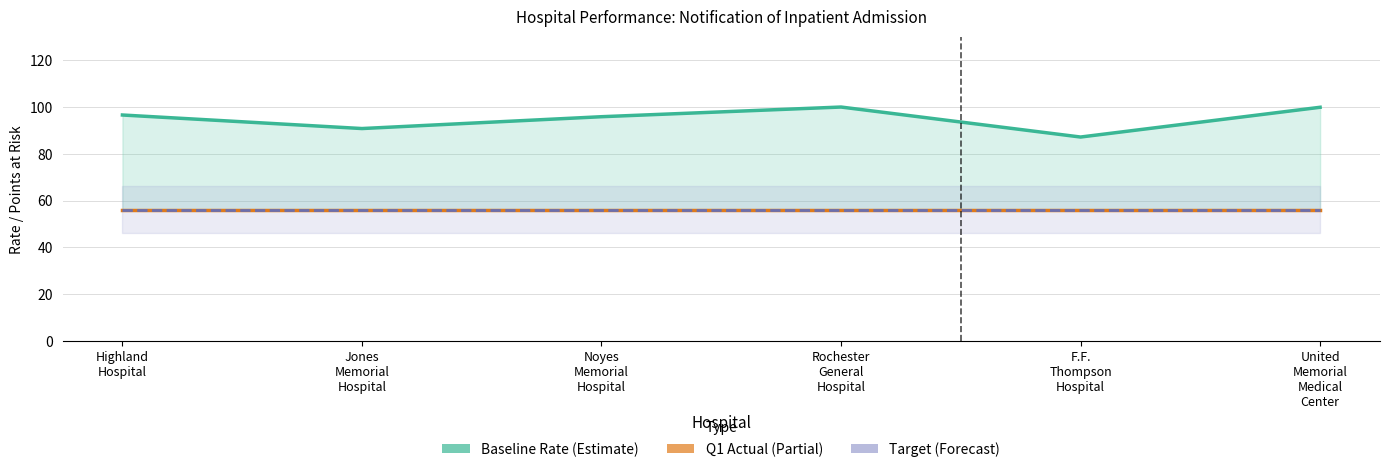

Reading left to right, extract all data points from this chart.

Baseline Rate: Highland
Hospital=96.5	Jones
Memorial
Hospital=90.8	Noyes
Memorial
Hospital=95.8	Rochester
General
Hospital=99.9	F.F.
Thompson
Hospital=87.1	United
Memorial
Medical
Center=99.8
Q1 Actual Rate: Highland
Hospital=56.2	Jones
Memorial
Hospital=56.2	Noyes
Memorial
Hospital=56.2	Rochester
General
Hospital=56.2	F.F.
Thompson
Hospital=56.2	United
Memorial
Medical
Center=56.2
Target Rate: Highland
Hospital=56.2	Jones
Memorial
Hospital=56.2	Noyes
Memorial
Hospital=56.2	Rochester
General
Hospital=56.2	F.F.
Thompson
Hospital=56.2	United
Memorial
Medical
Center=56.2